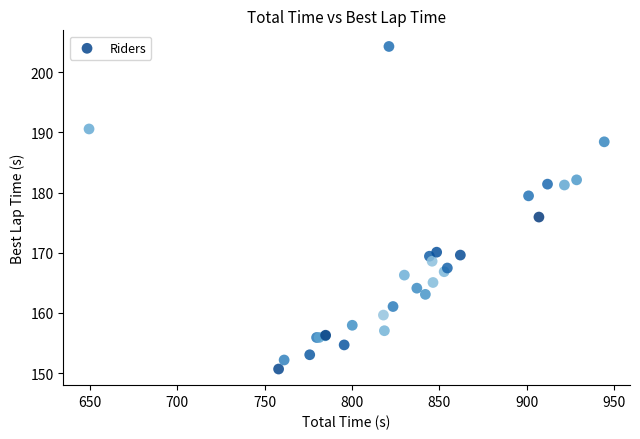

What Y value in the scatter plot is closest to 177?

175.9